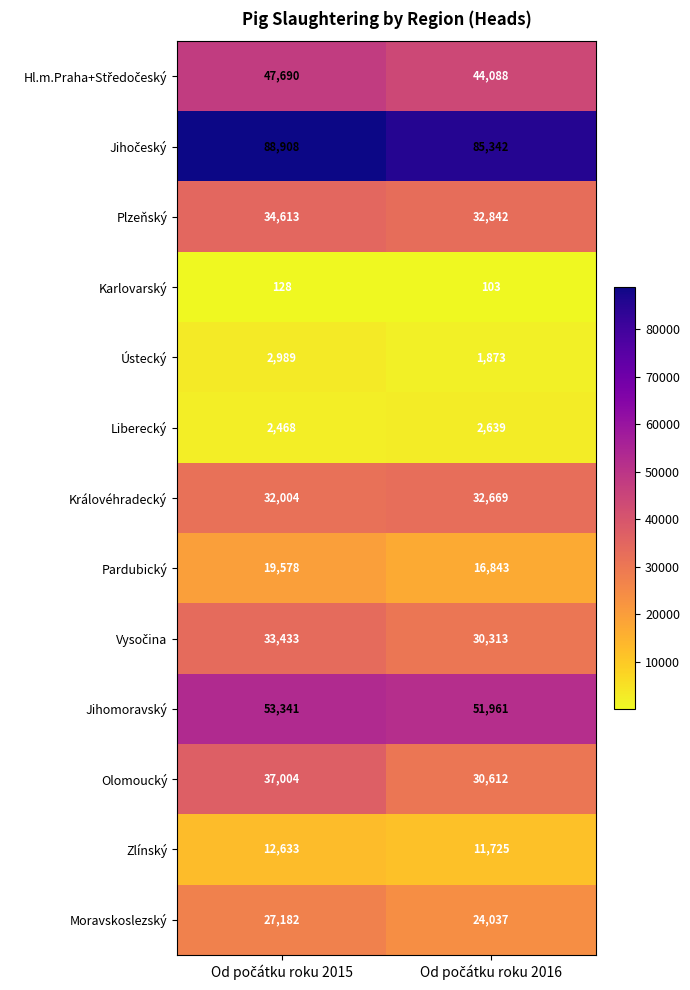

What is the difference between the maximum and minimum values in the Pardubický series?

2735